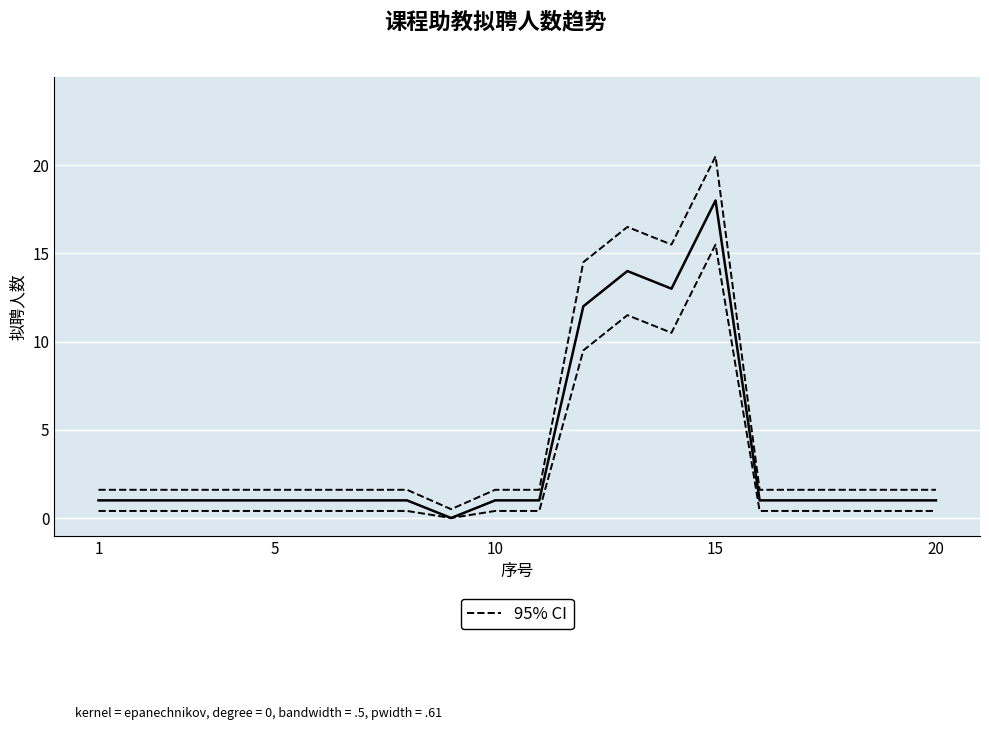

Count the number of data series in this chart.

2